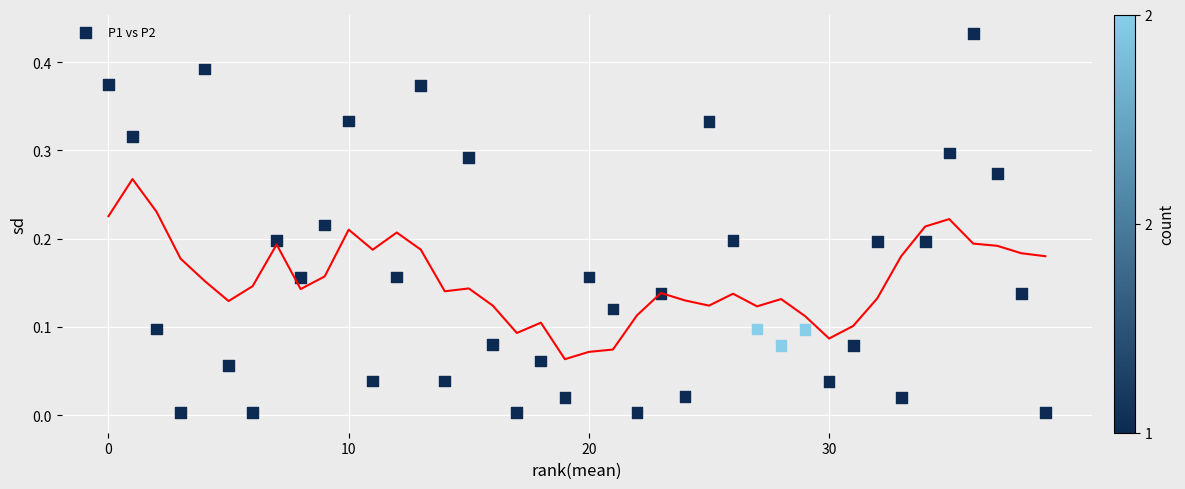

What is the range of X values (max minus min)?

39.0